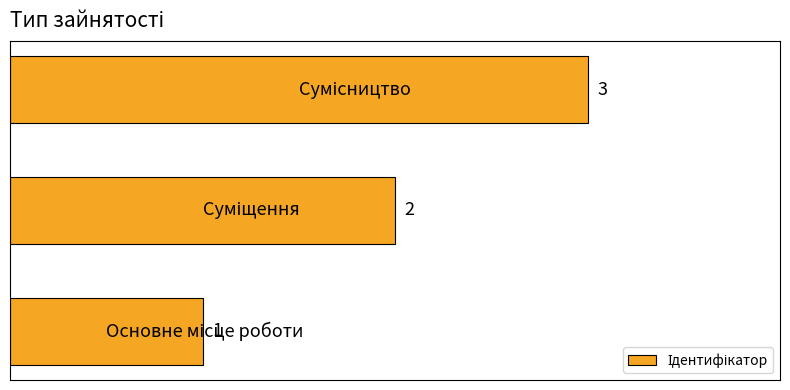

Count the values in the range 1 to 3.

3